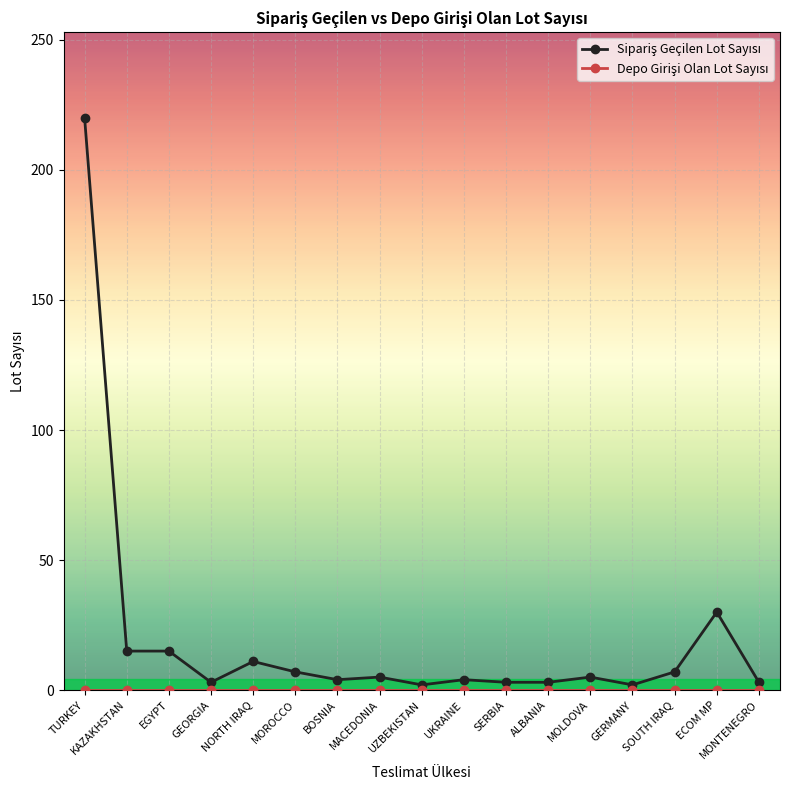

What is the label of the 17th point from the left?

MONTENEGRO